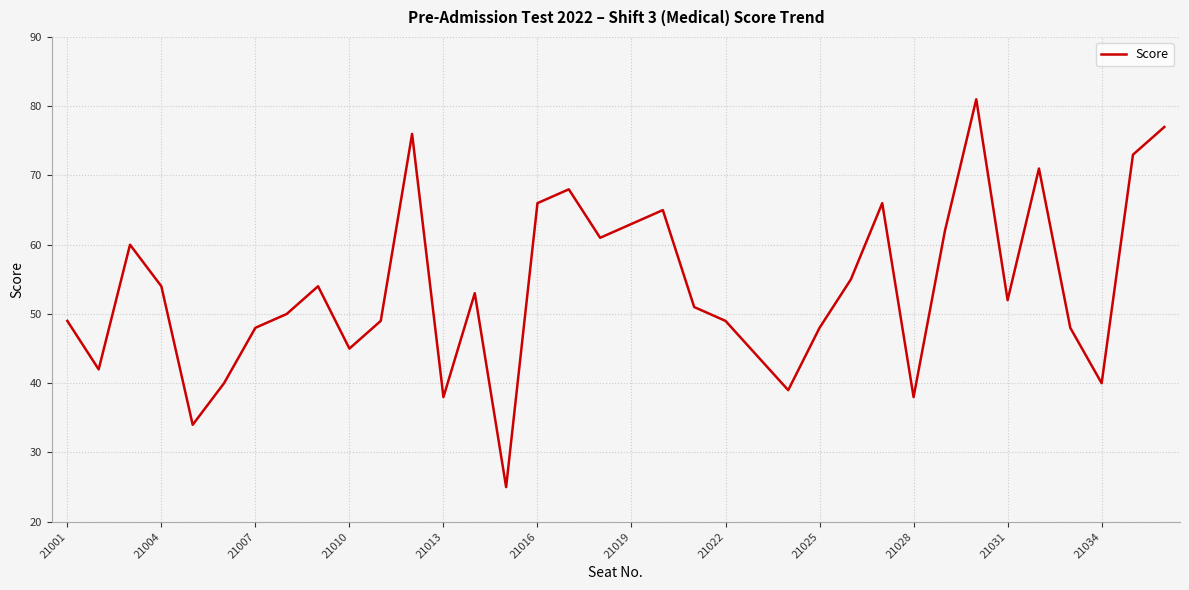

What is the minimum value shown in the chart?

25